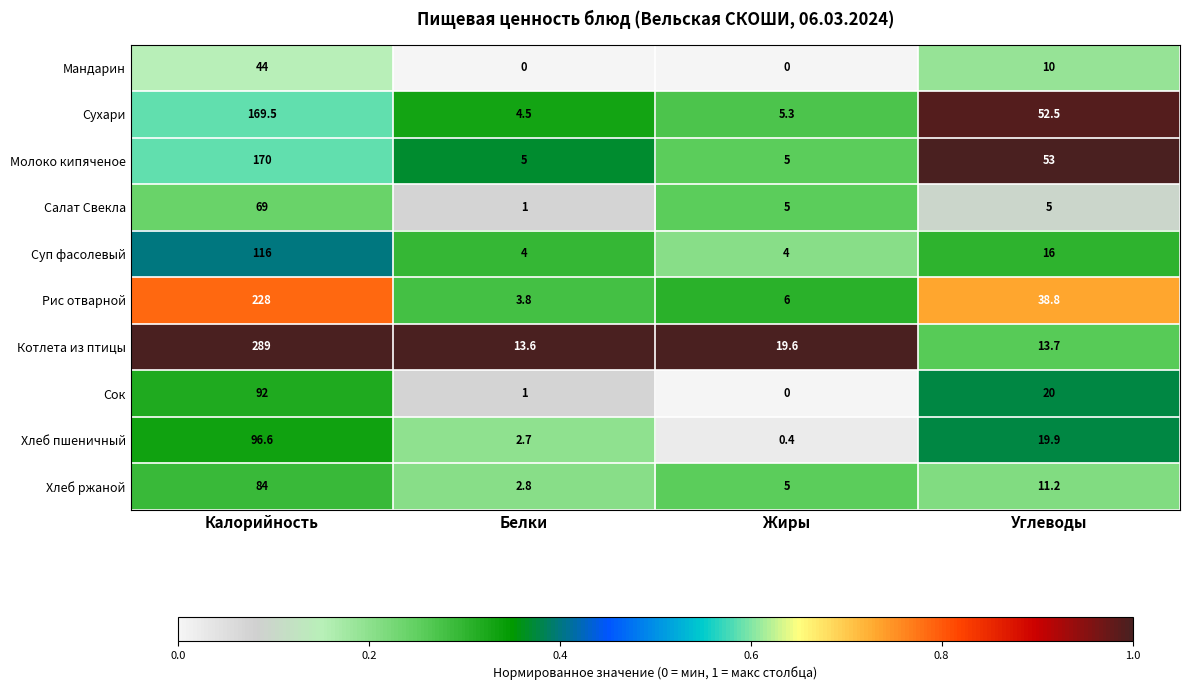

What is the sum of the Салат Свекла values at Калорийность and Белки?

70.0